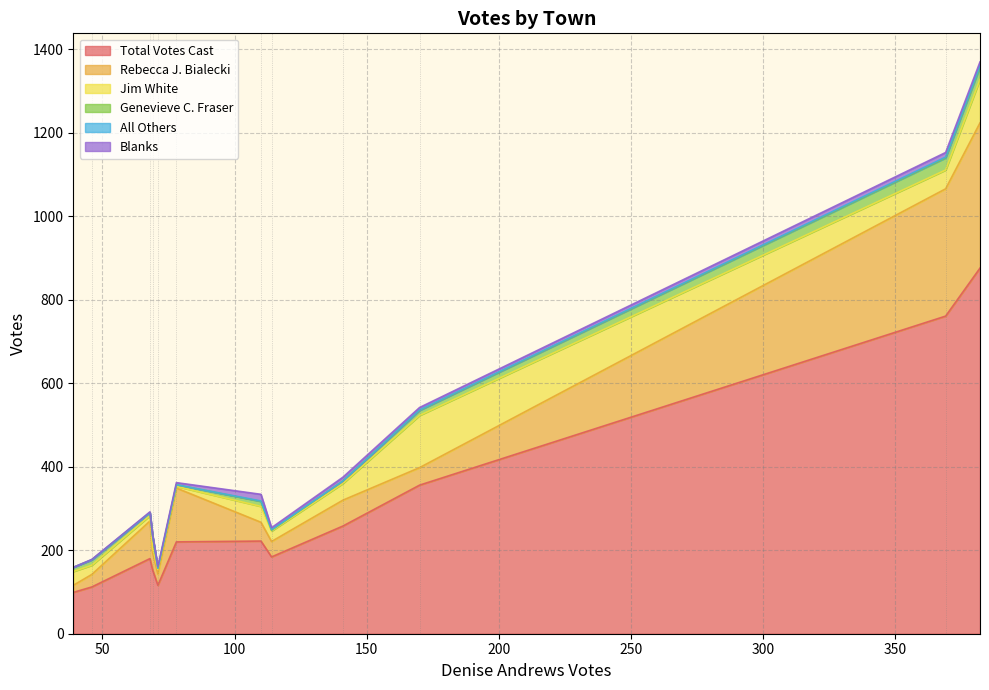

What is the maximum value for Total Votes Cast?

876